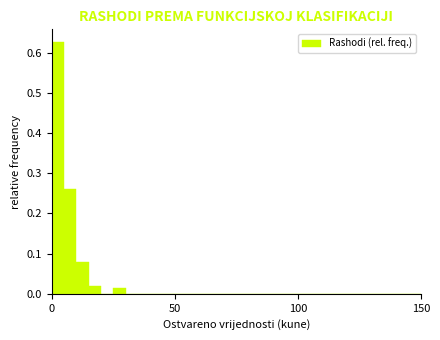

Around what value on the x-axis is the tallest bar? Give the approximate position of its centre, as read against the axis.

5